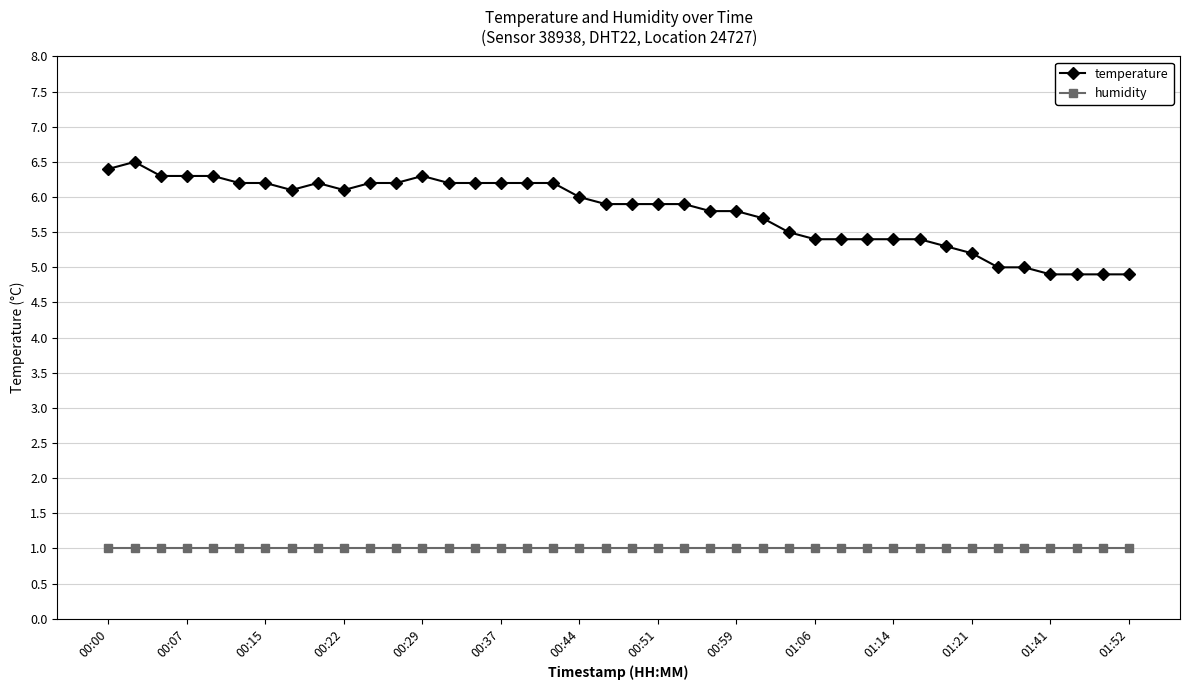

Which series has the widest spread of values?

temperature